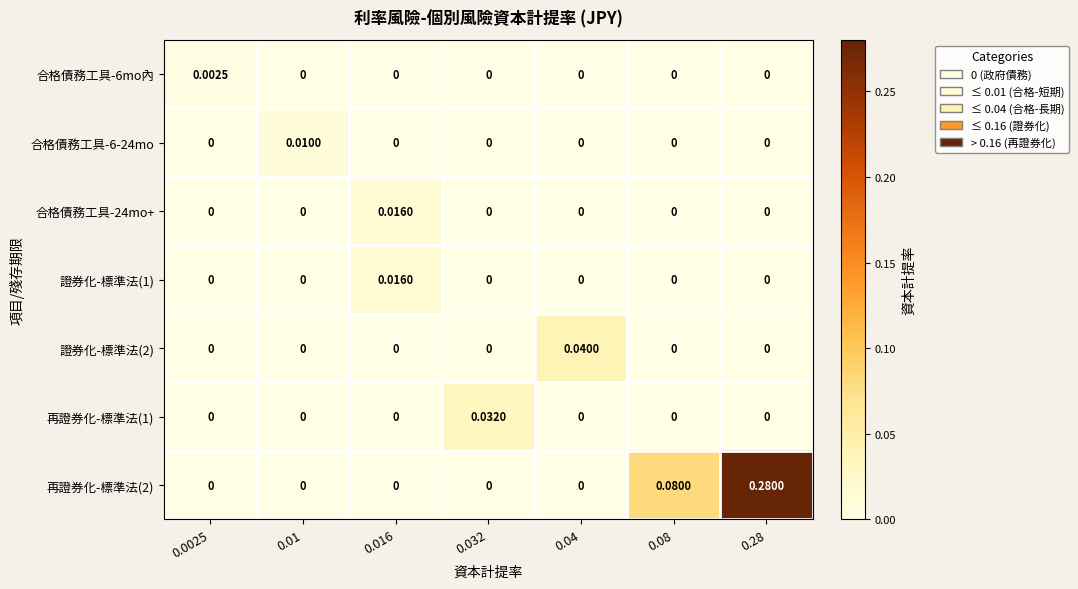

Which series has the largest range (max minus min)?

再證券化-標準法(2)